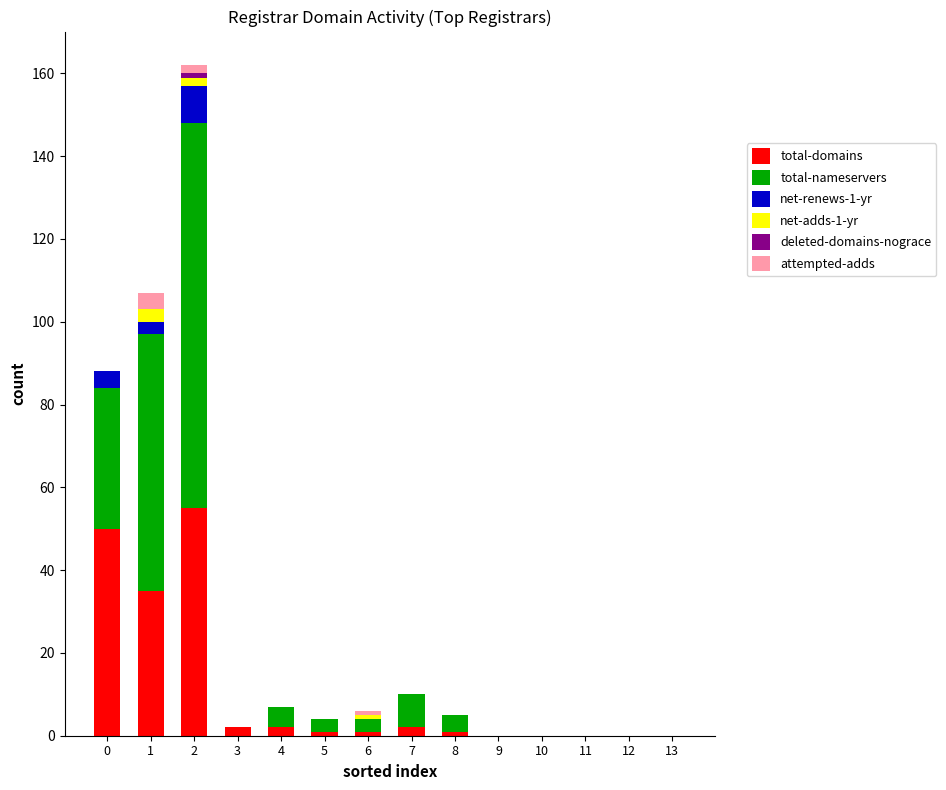

What is the difference between the maximum and minimum values in the total-domains series?

55